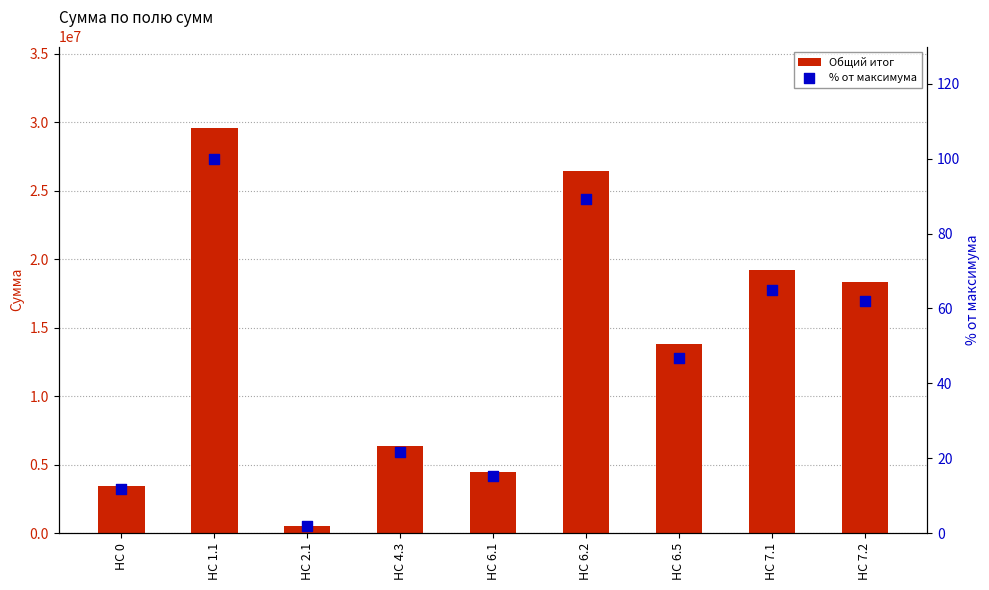

What is the total value across all series at HC 1.1?

29610572.5